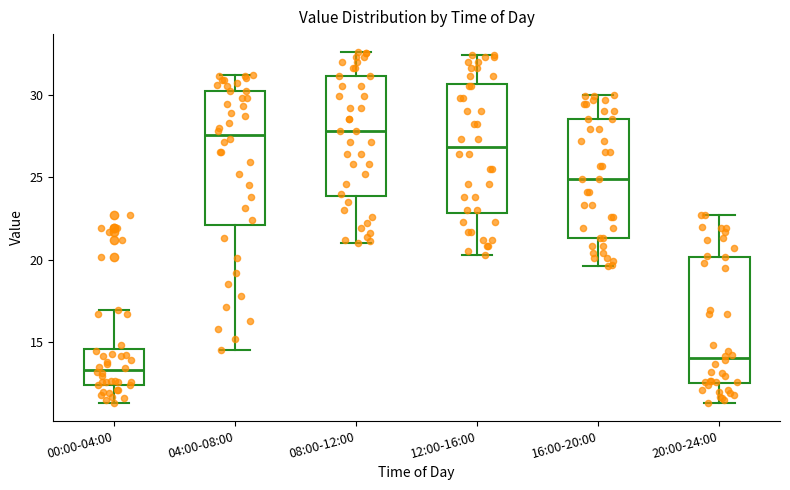

Where is the upper edge of the box for 04:00-08:00 on the y-axis? The values are not printed on the chart, so give them approximately, as read against the axis.

30.0